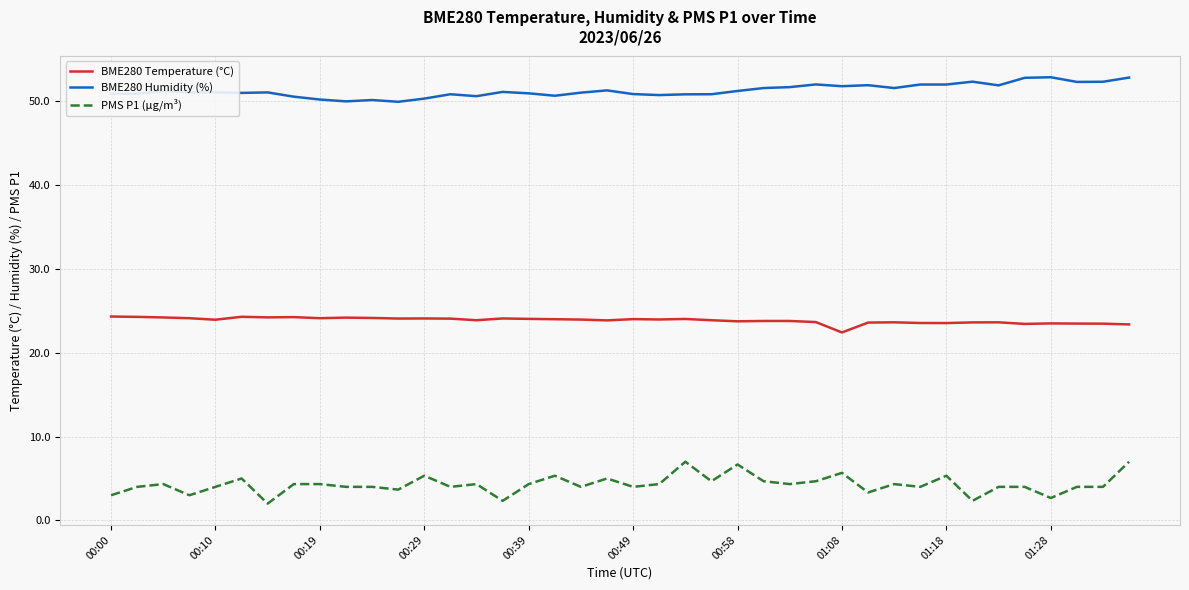

What is the minimum value for BME280 Temperature (°C)?

22.4